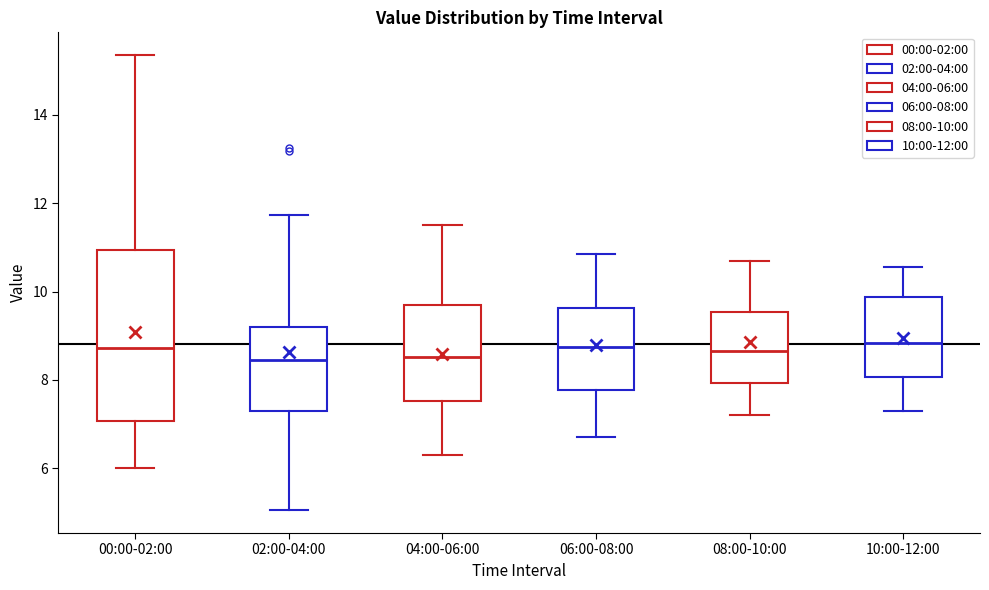

Reading left to right, read every box against the y-axis: the position of its median line, the range the box covers, and the ends of its whiskers. The values are not printed on the chart, so give them approximately, as read against the axis.

00:00-02:00: median 8.8, box 7.0 to 11.0, whiskers 6.0 to 15.4
02:00-04:00: median 8.4, box 7.2 to 9.2, whiskers 5.0 to 11.8
04:00-06:00: median 8.6, box 7.6 to 9.6, whiskers 6.4 to 11.6
06:00-08:00: median 8.8, box 7.8 to 9.6, whiskers 6.8 to 10.8
08:00-10:00: median 8.6, box 8.0 to 9.6, whiskers 7.2 to 10.8
10:00-12:00: median 8.8, box 8.0 to 9.8, whiskers 7.4 to 10.6